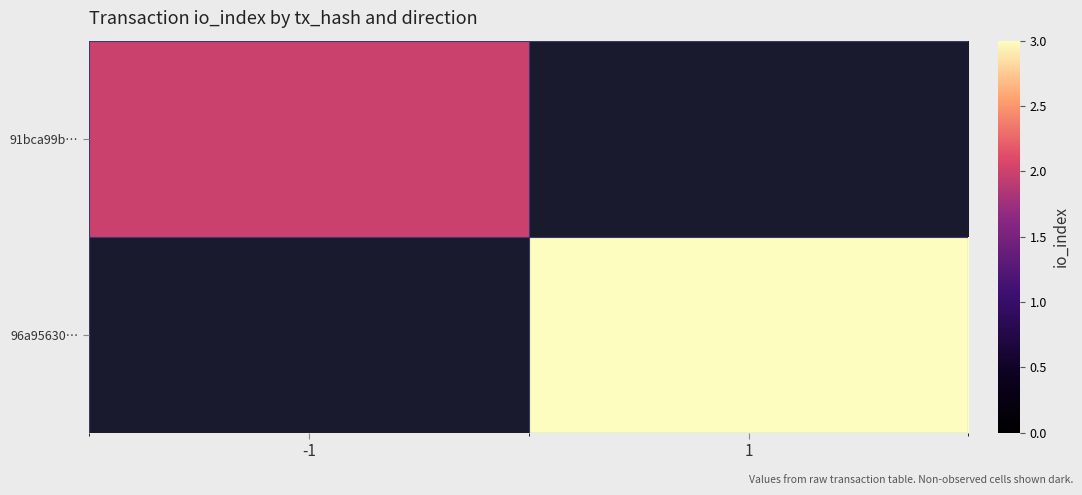

At which category does the chart reach its peak across all series?

1